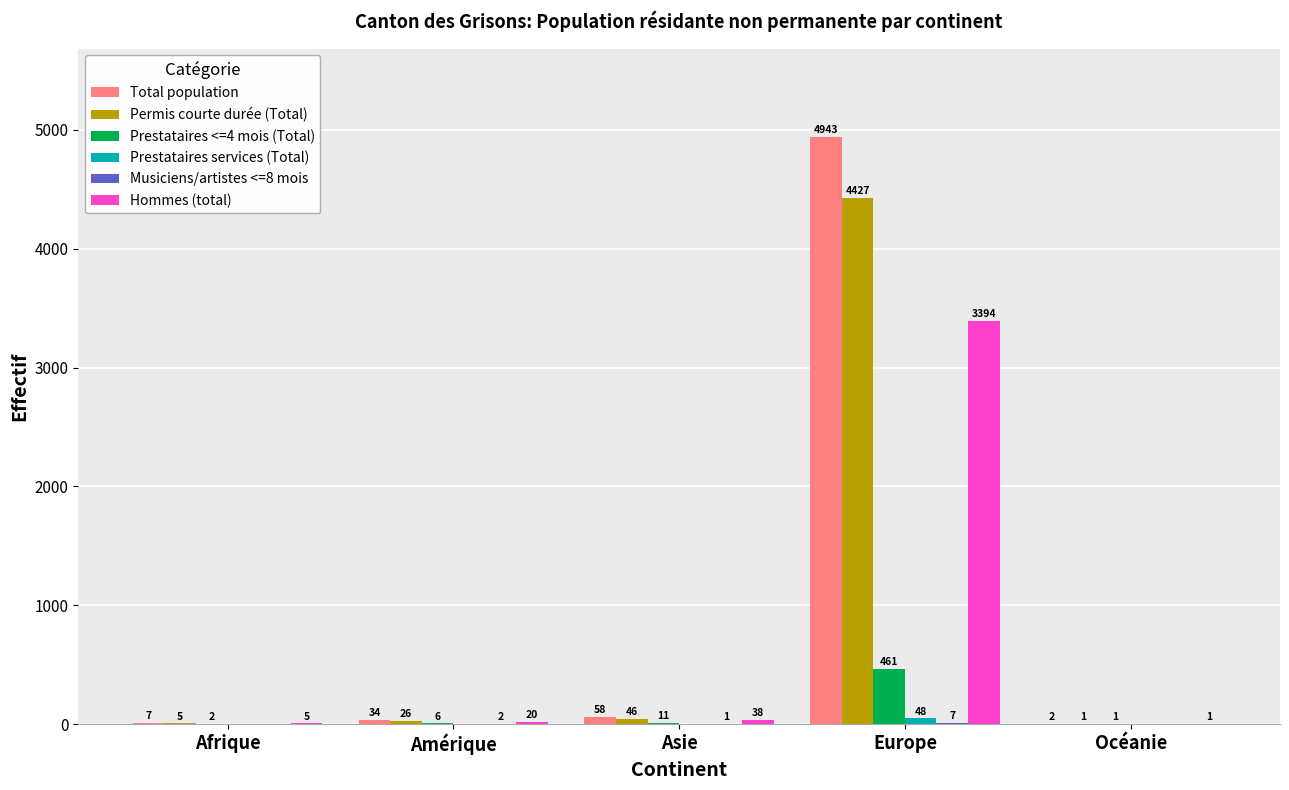

What is the total value across all series at Amérique?

88